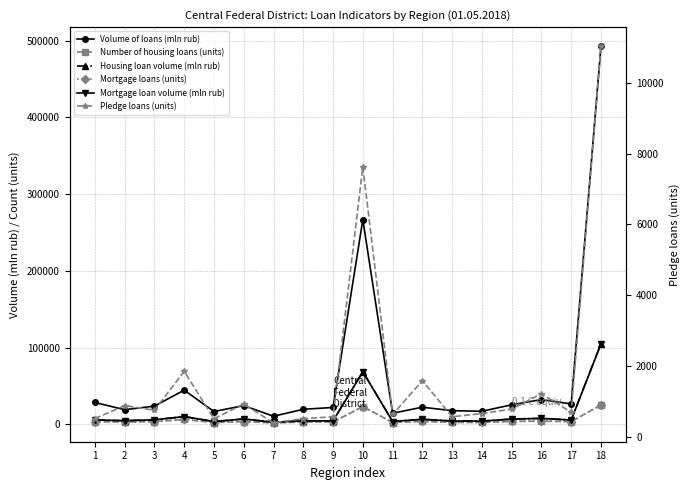

How many data points does each series have?

18